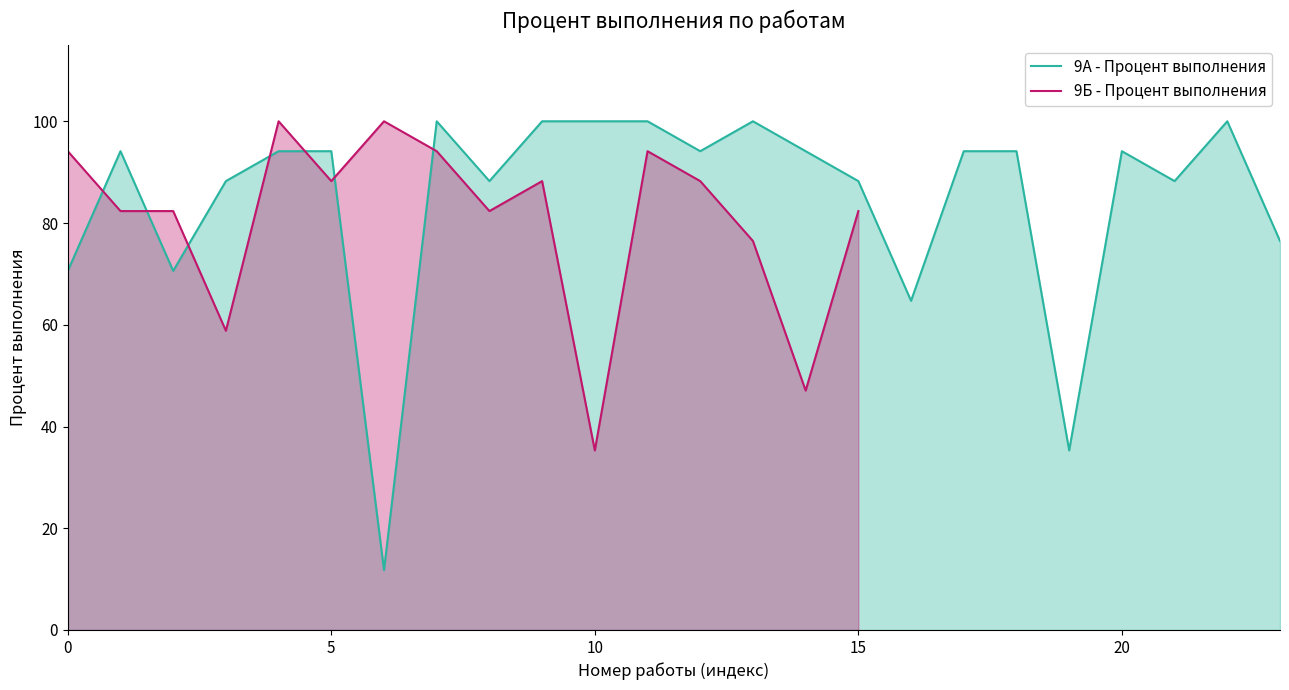

Is it true that the value at 12 is 94.1?

True